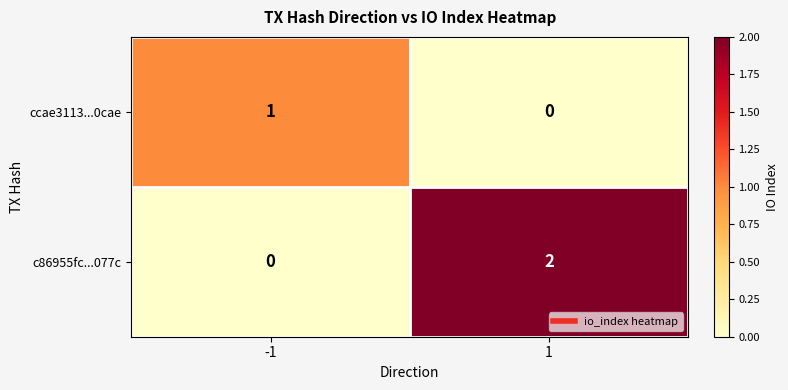

At -1, list the series in order from largest to smallest.

ccae3113...0cae, c86955fc...077c